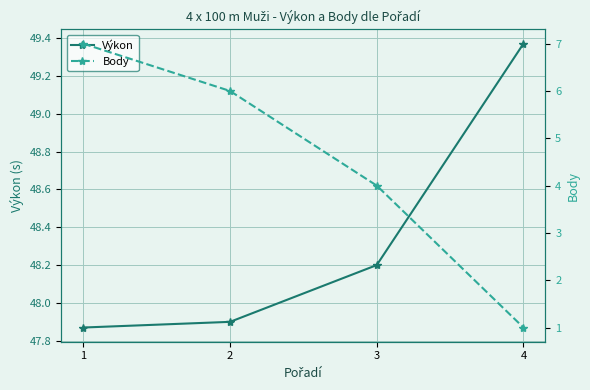

What is the value of the Výkon point at the 3rd from the left?

48.2